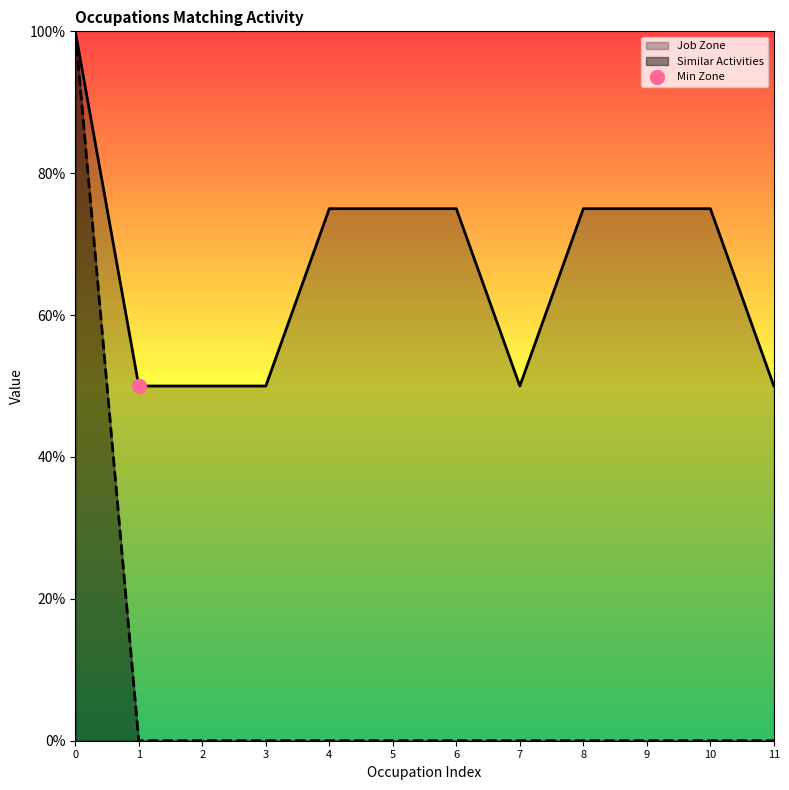

How many lines are shown in the chart?

2